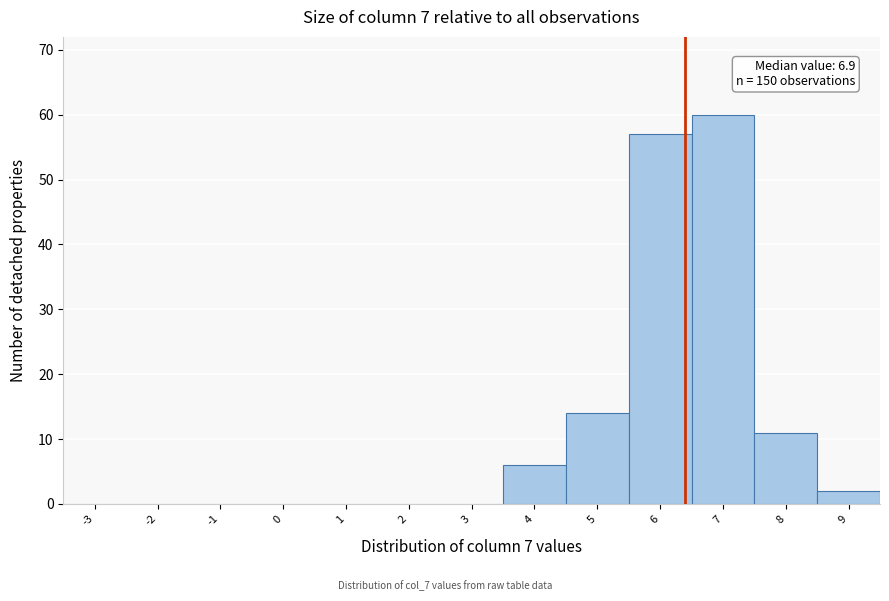

Reading left to right, extract all data points from this chart.

-3=0	-2=0	-1=0	0=0	1=0	2=0	3=0	4=6	5=14	6=57	7=60	8=11	9=2